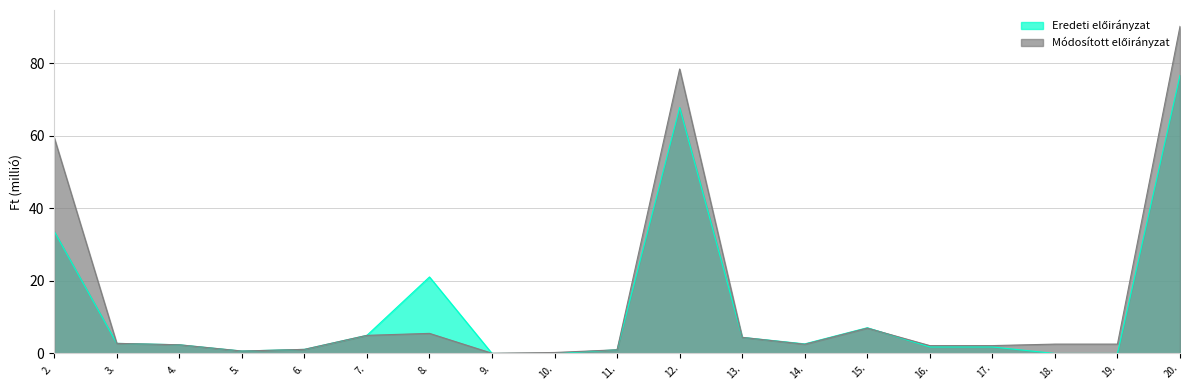

Between 18. and 13., which is larger?

13.